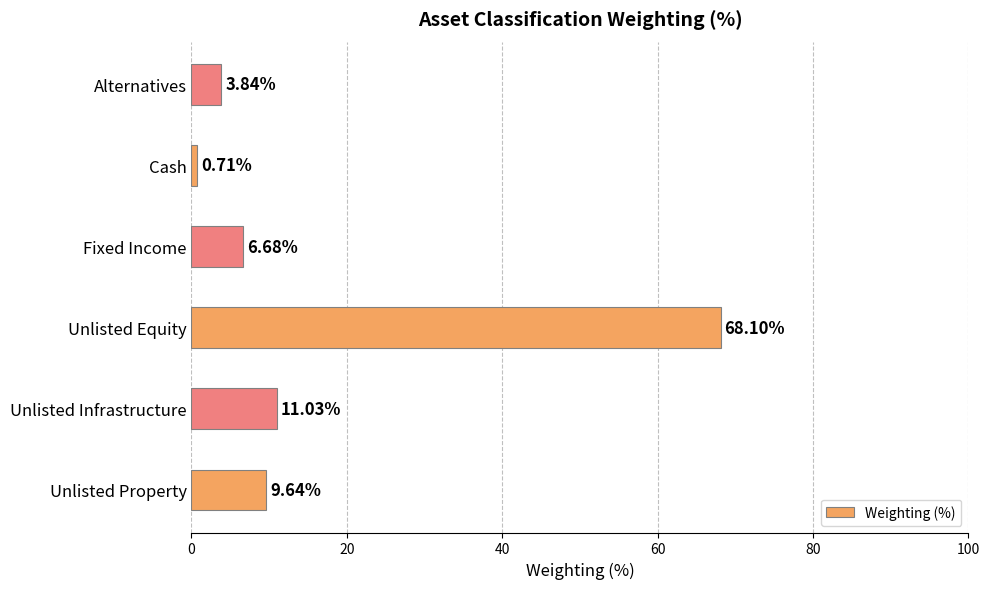

Count the number of categories in the chart.

6